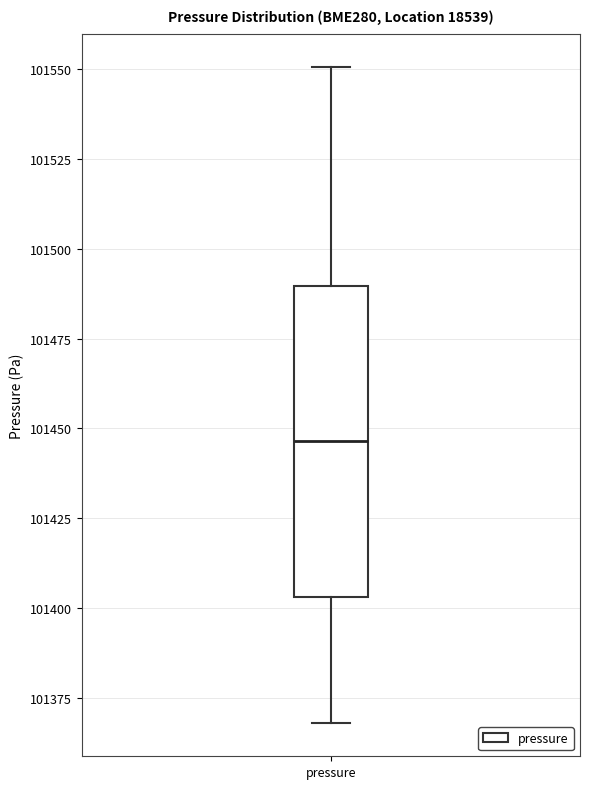

Read this box plot against the y-axis: the position of the median line, the range covered by the box, and the ends of both whiskers. The values are not printed on the chart, so give them approximately, as read against the axis.

median 101445, box 101405 to 101490, whiskers 101370 to 101550